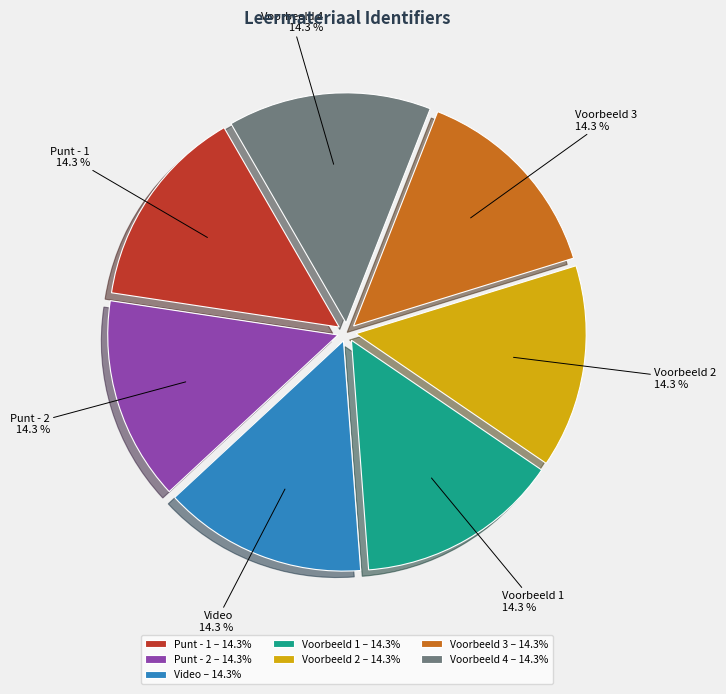

Combined, do Video – 14.3% and Voorbeeld 3 – 14.3% account for over 50%?

No